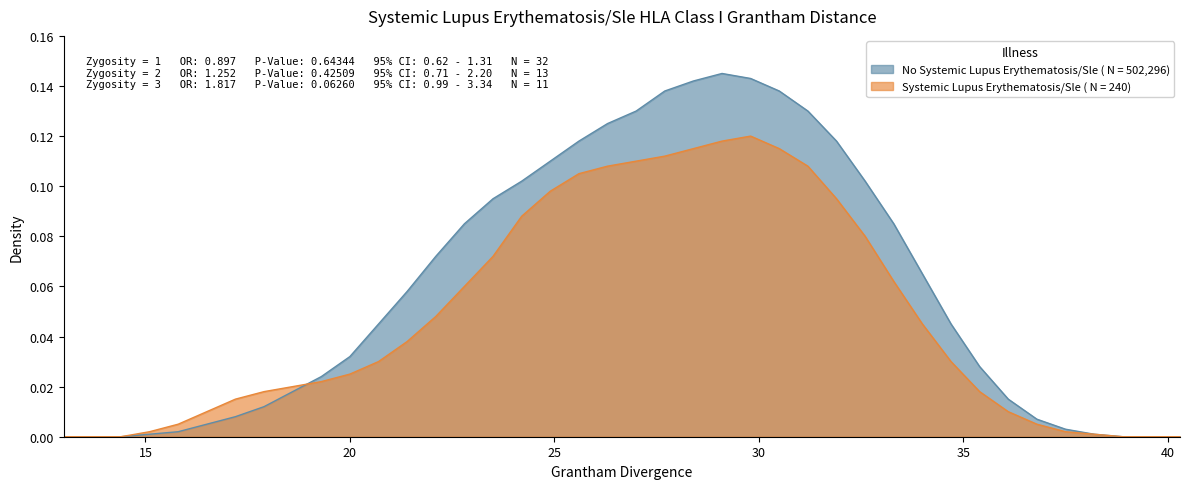

Which series has the largest total across all categories?

No Systemic Lupus Erythematosis/Sle ( N = 502,296)